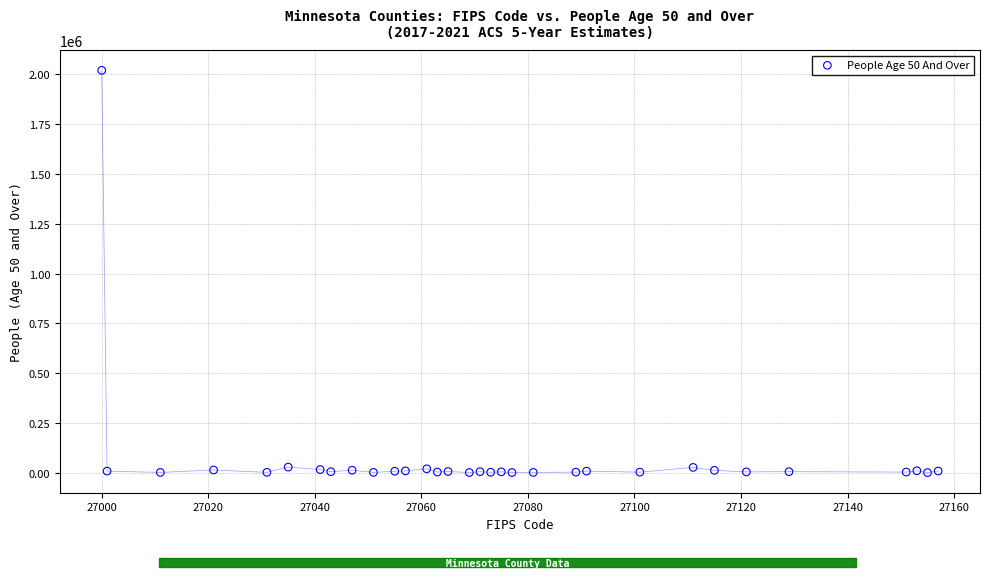

What is the range of X values (max minus min)?

157